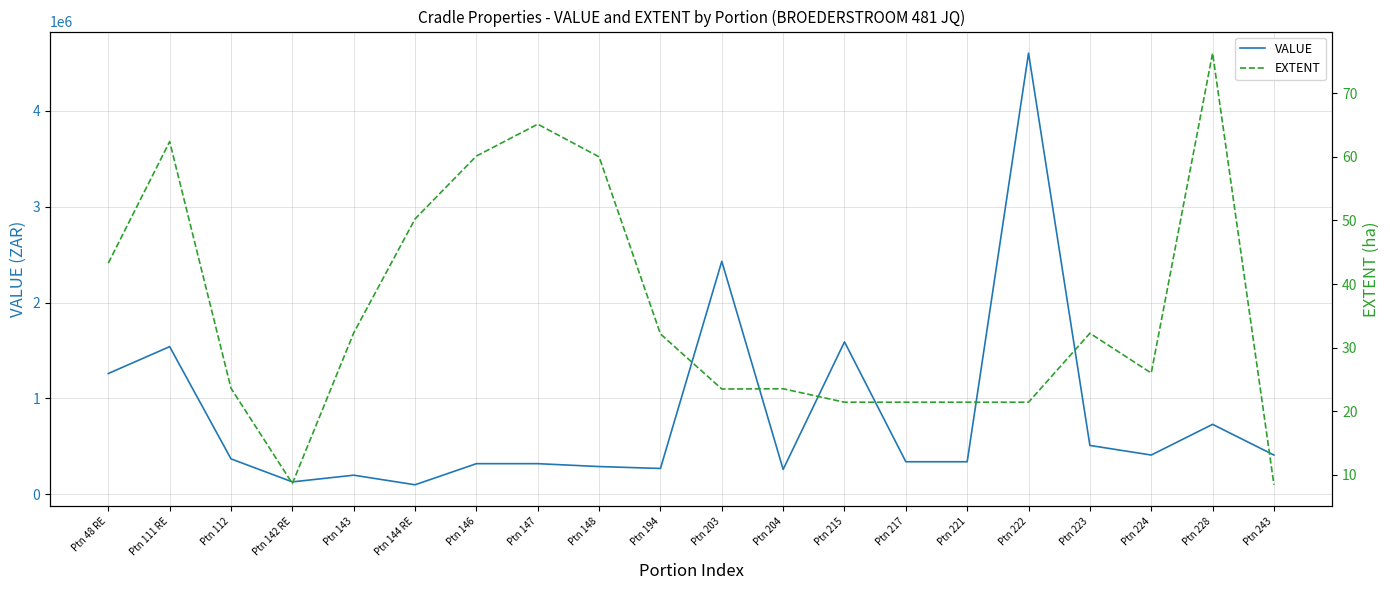

True or false: VALUE has more than 1 interior local peaks.

True